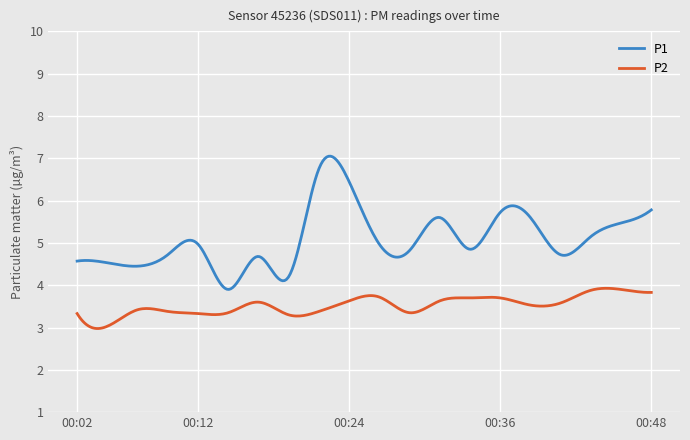

What is the highest value of the P1 series?

7.0